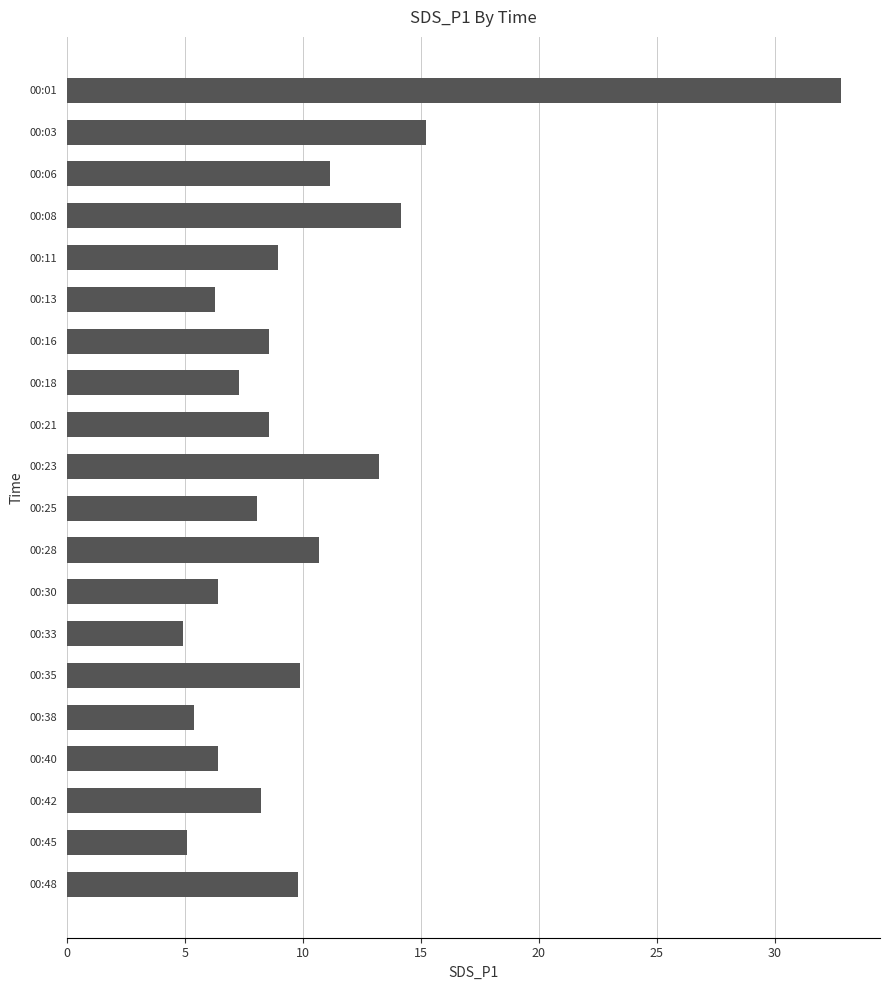

What is the value of the 3rd bar from the top?

11.2